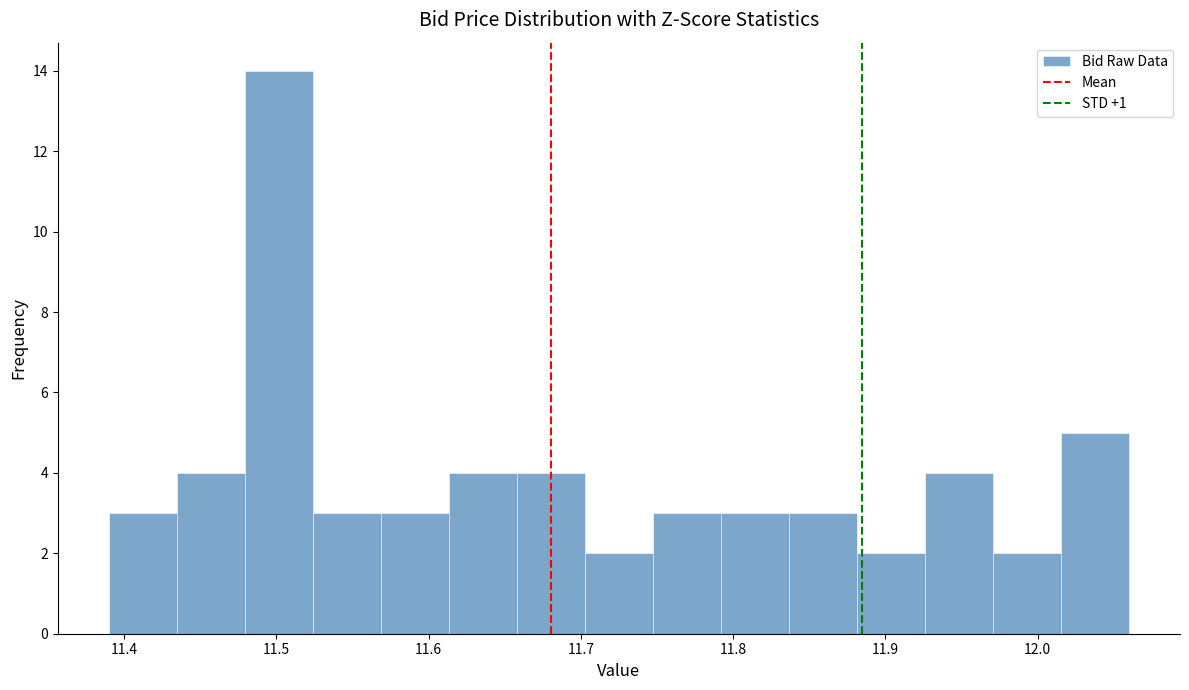

Reading left to right, list every bar in this chart as the range it spans on the x-axis followed by its height. Neither the bar edges nor the heights are printed on the chart, so give them approximately, as read against the axes.

11.39 to 11.43: 3
11.43 to 11.48: 4
11.48 to 11.52: 14
11.52 to 11.57: 3
11.57 to 11.61: 3
11.61 to 11.66: 4
11.66 to 11.70: 4
11.70 to 11.75: 2
11.75 to 11.79: 3
11.79 to 11.84: 3
11.84 to 11.88: 3
11.88 to 11.93: 2
11.93 to 11.97: 4
11.97 to 12.02: 2
12.02 to 12.06: 5